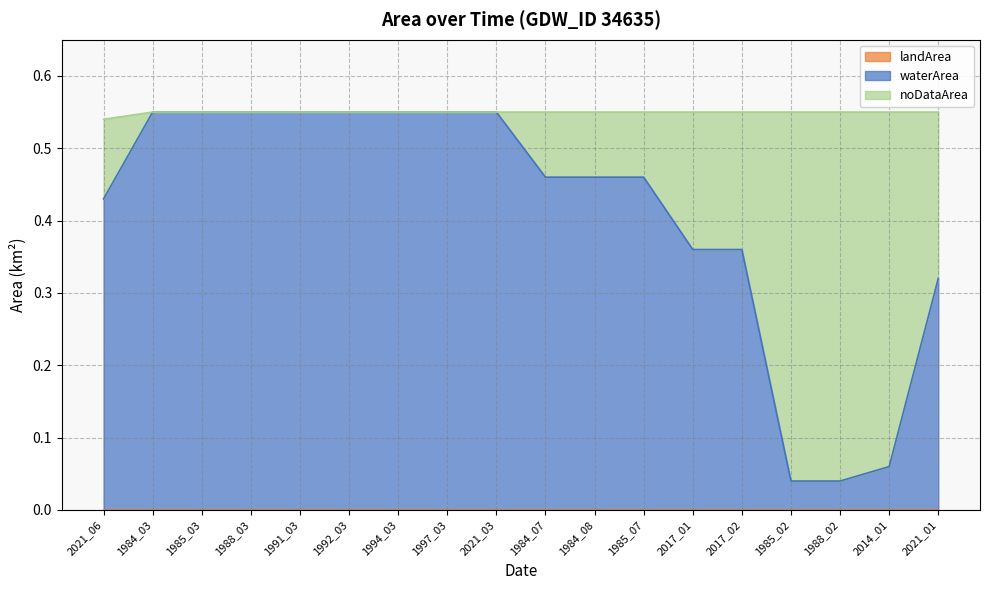

What position from the left is 2017_02?

14